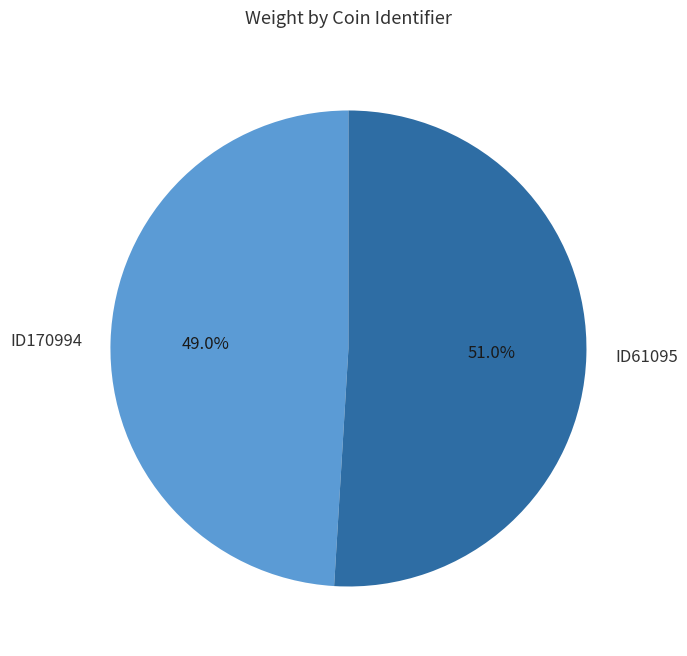

To the nearest percent, what portion does ID170994 represent?

49%